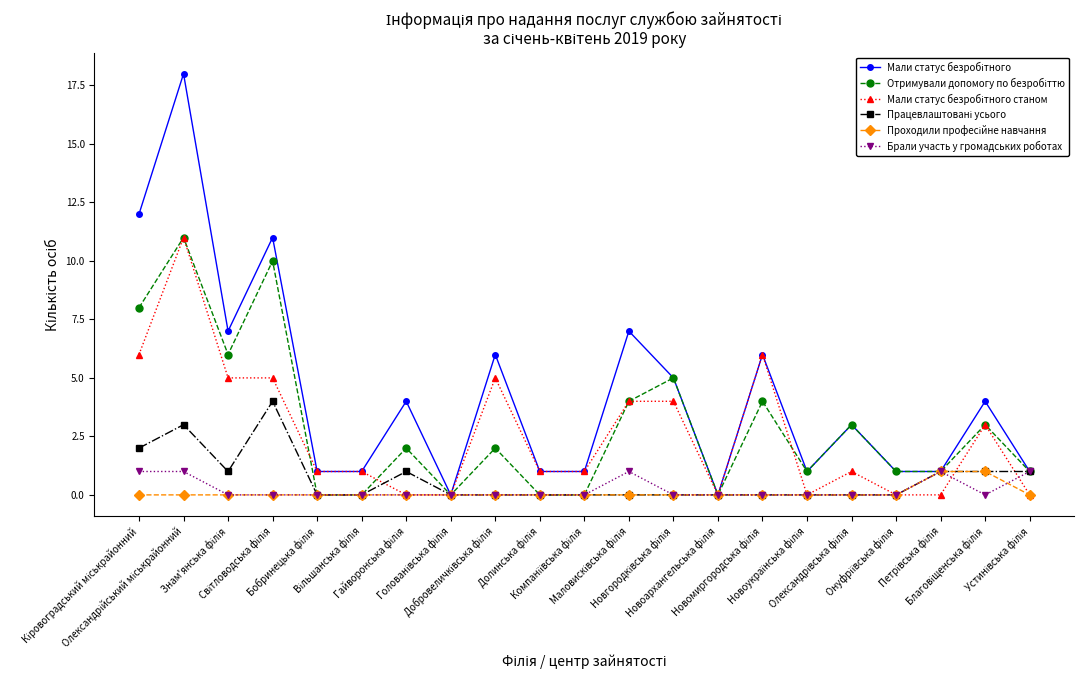

How many data points does each series have?

21